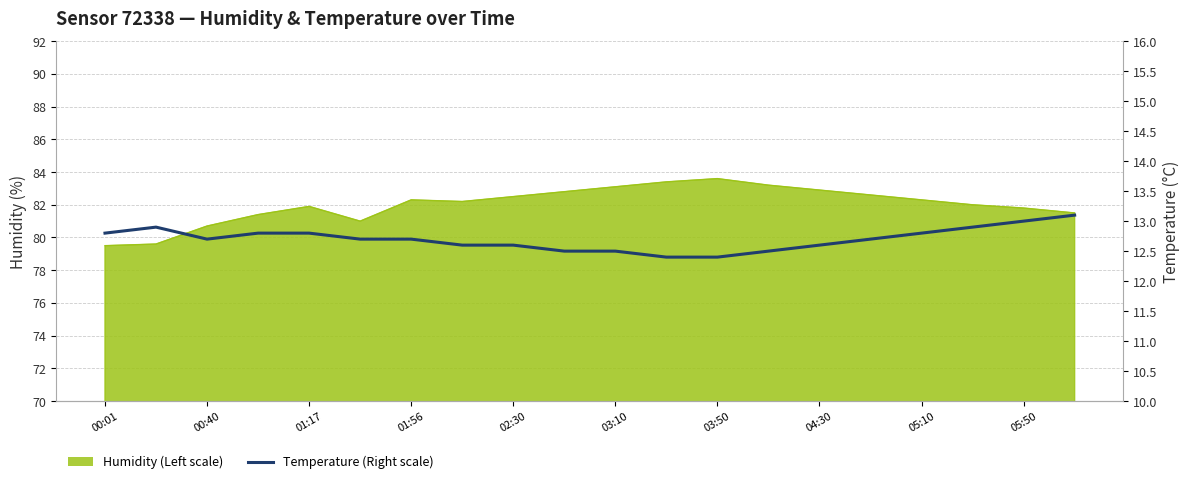

What is the minimum value shown in the chart?

12.4